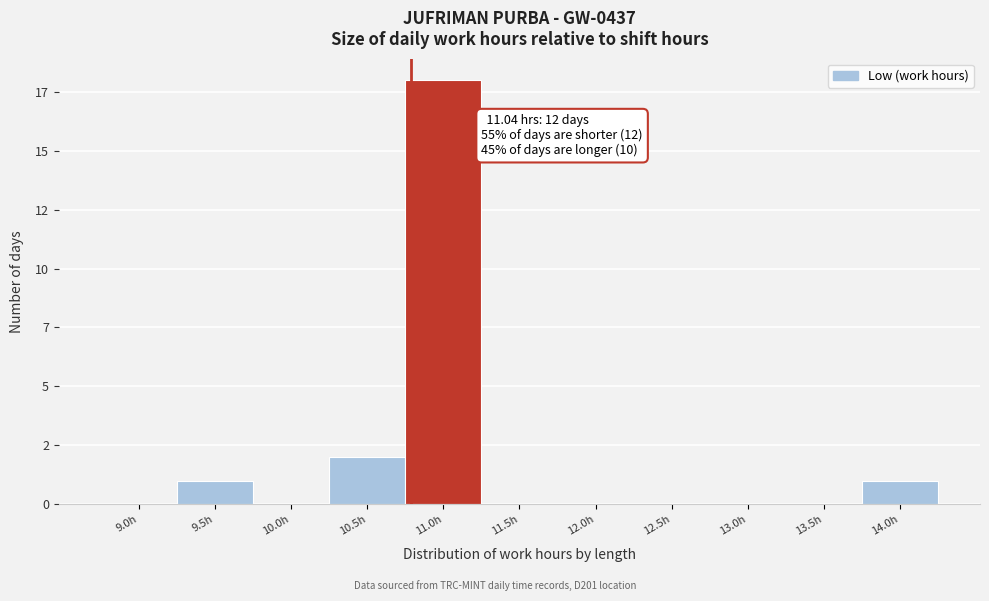

Are the bars horizontal?

No